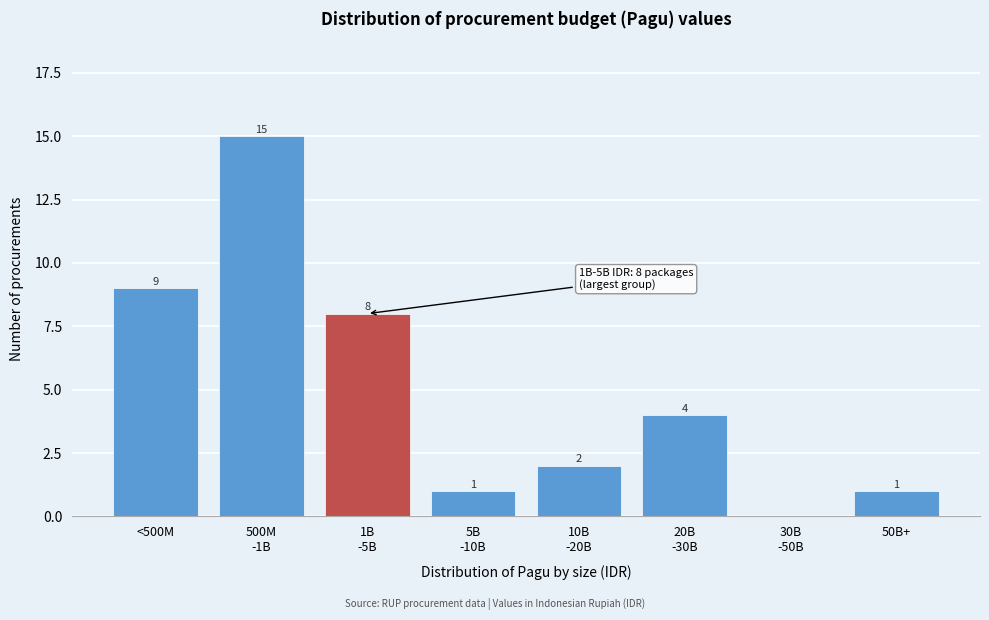

Is it true that the value at 50B+ is 0?

False